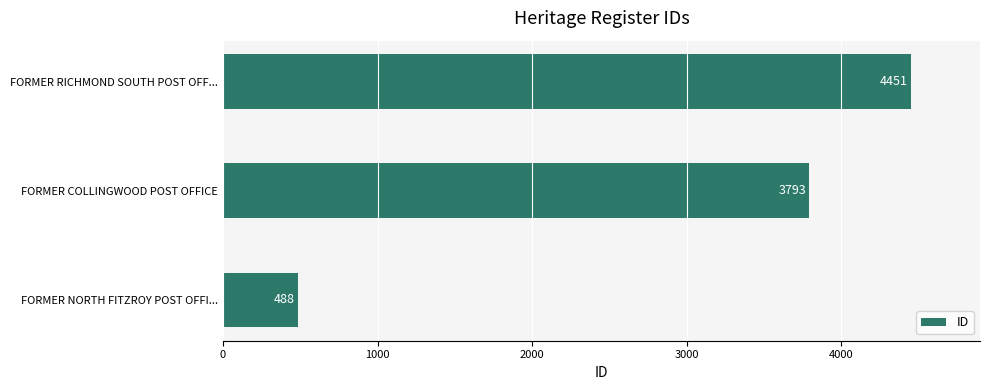

Rank the categories by value from lowest to highest.

FORMER NORTH FITZROY POST OFFI..., FORMER COLLINGWOOD POST OFFICE, FORMER RICHMOND SOUTH POST OFF...